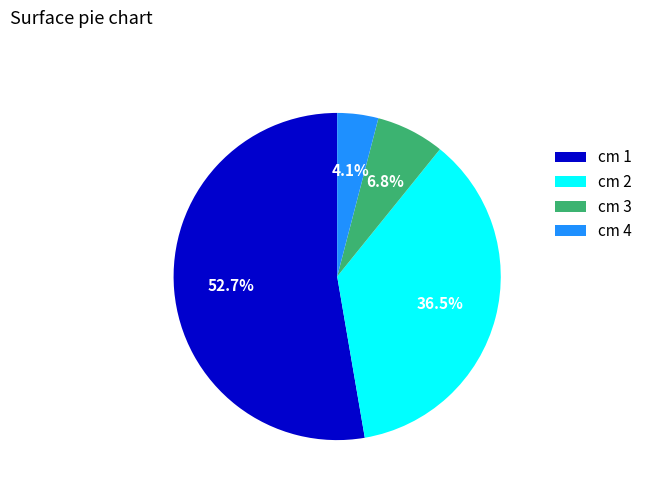

What is the smallest slice in the pie chart?

cm 4